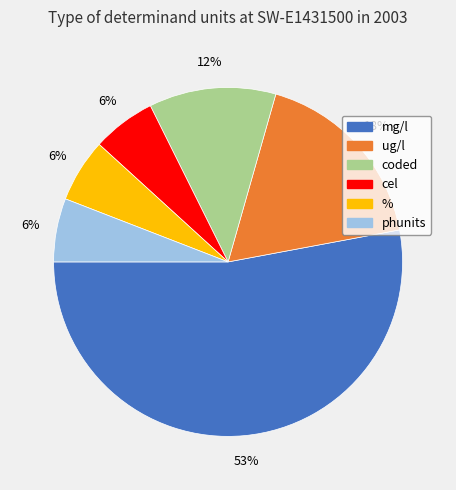

Is there a majority slice in this chart?

Yes